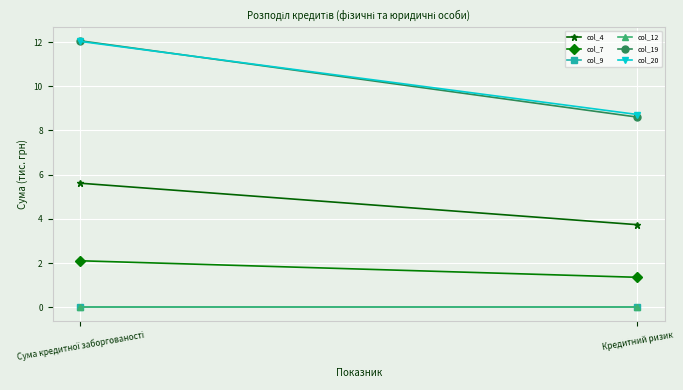

How many values in the col_19 series exceed 12?

1